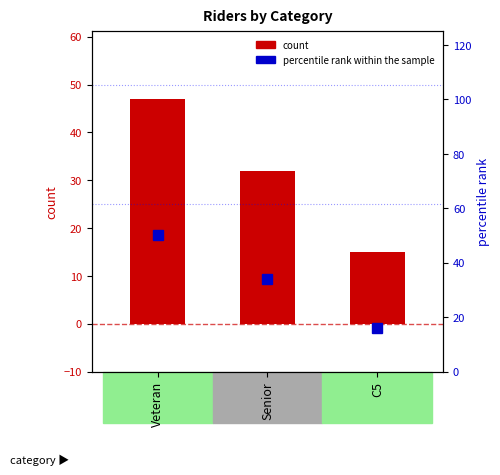

What is the average value of the count series?

31.3